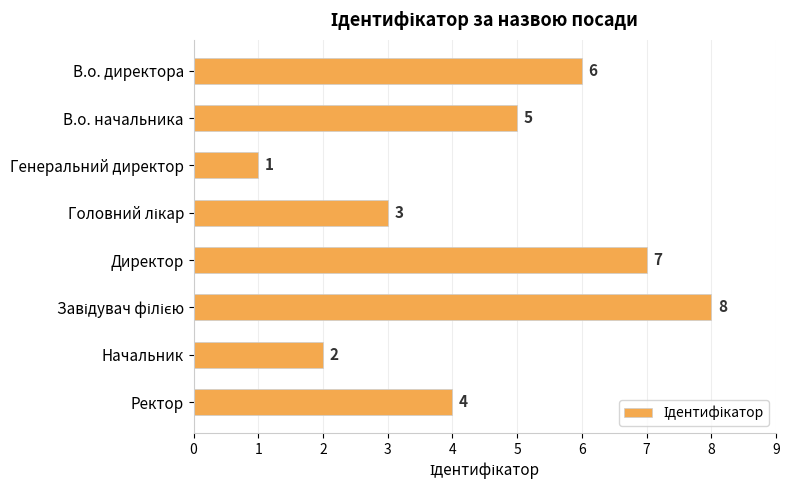

Count the number of data series in this chart.

1